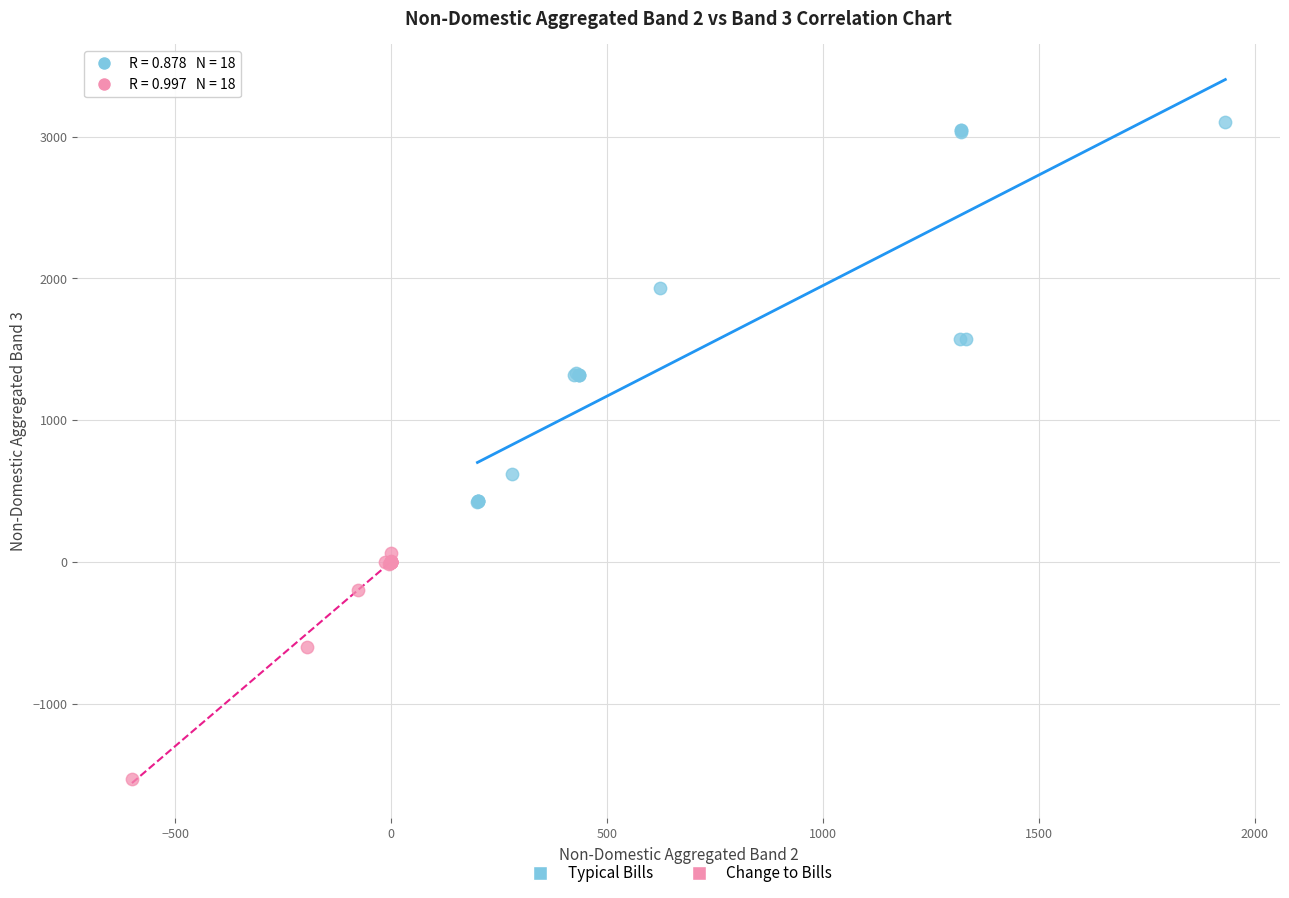

Which series has the largest Y range (max minus min)?

Typical Bills